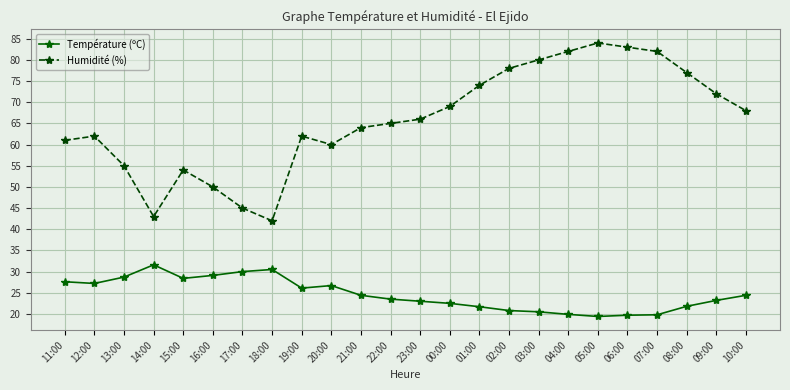

Between 01:00 and 07:00, which series saw the biggest shift?

Humidité (%)